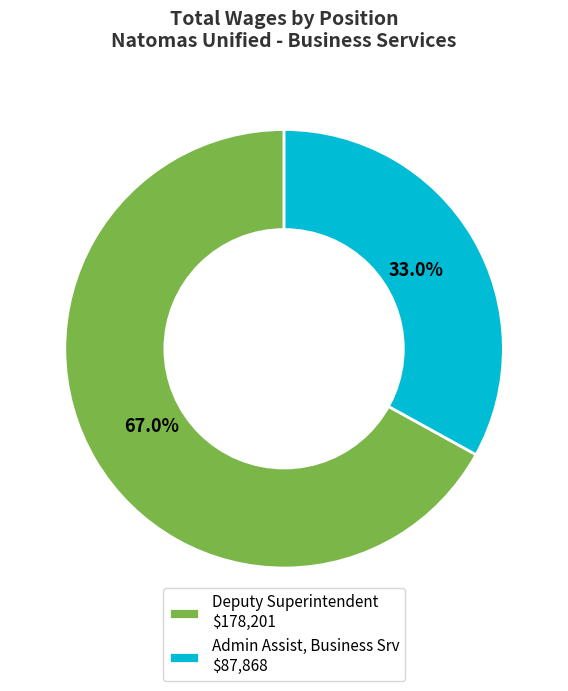

How many slices are in this pie chart?

2